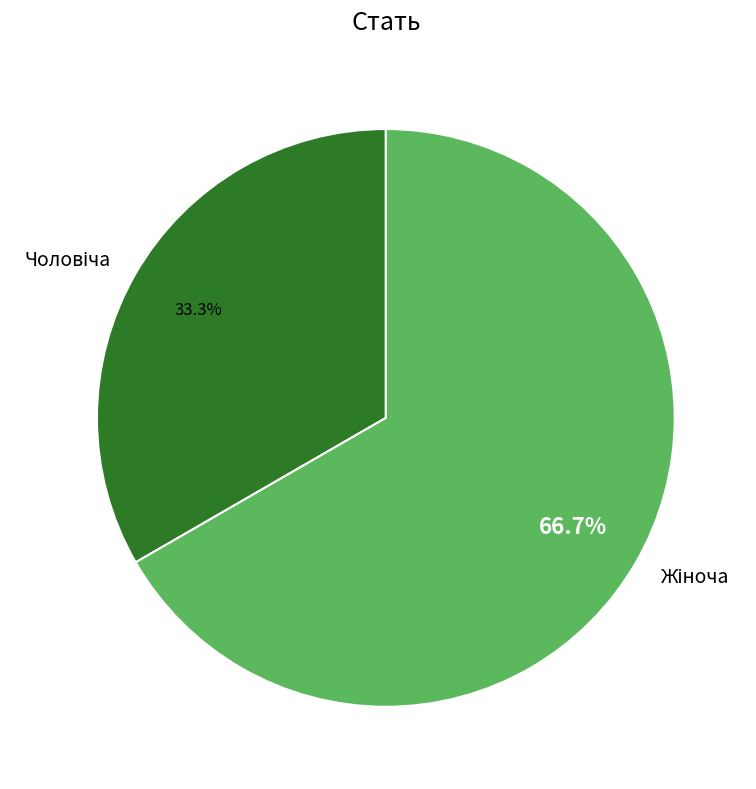

Is there any slice that represents more than half of the pie?

Yes